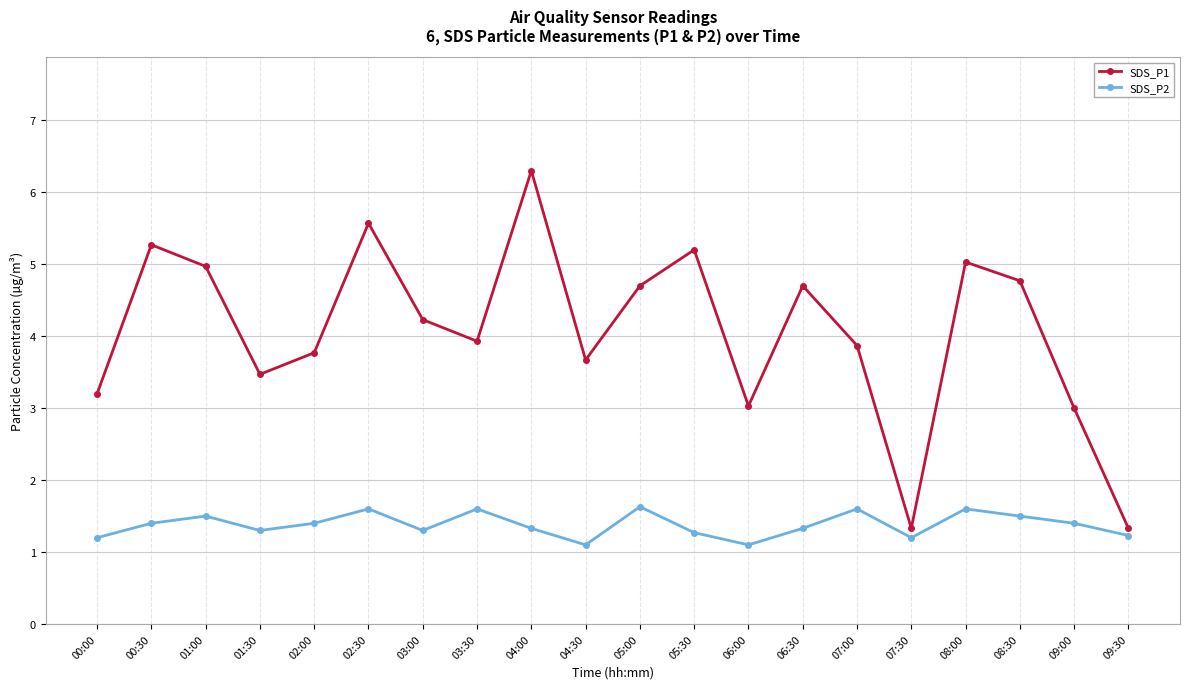

True or false: SDS_P1 has more than 1 points higher than both neighbors.

True